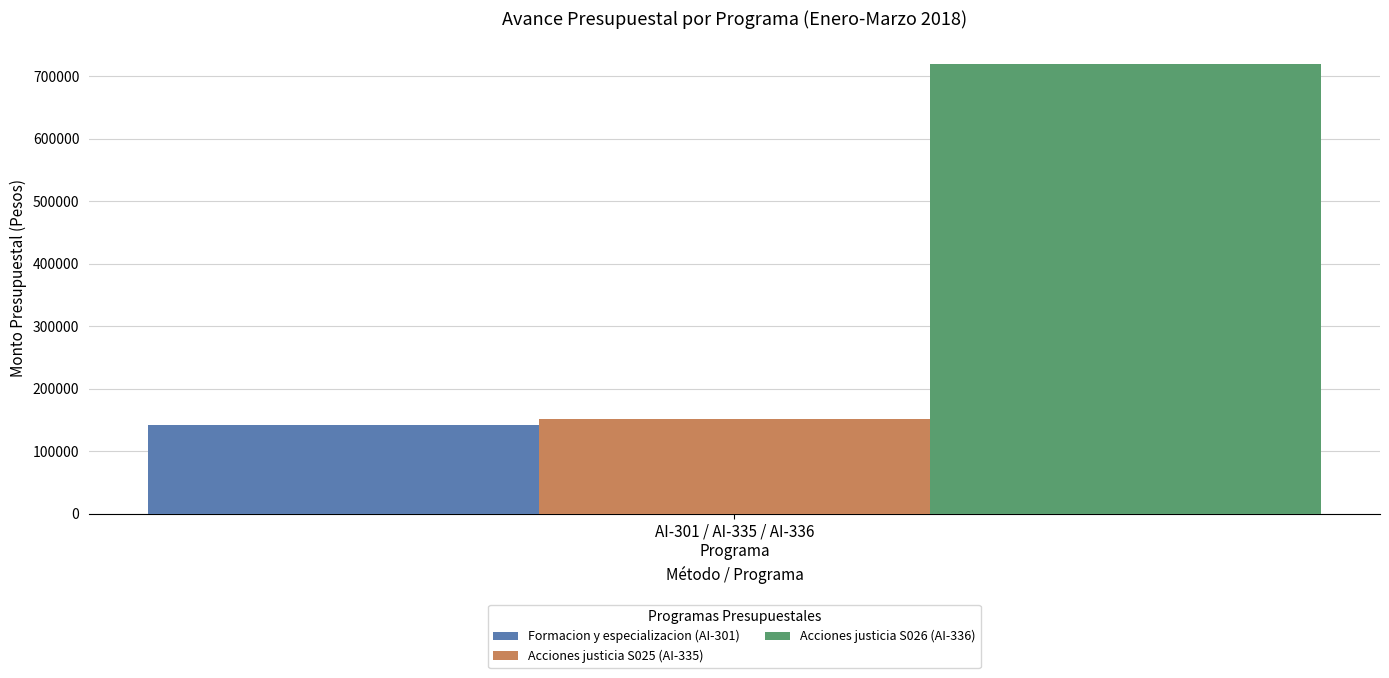

How many groups of bars are there?

1